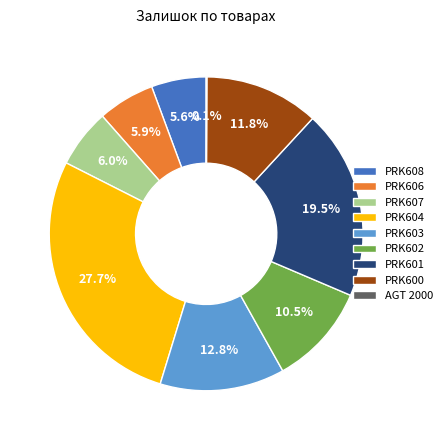

Which slice is the largest?

PRK604